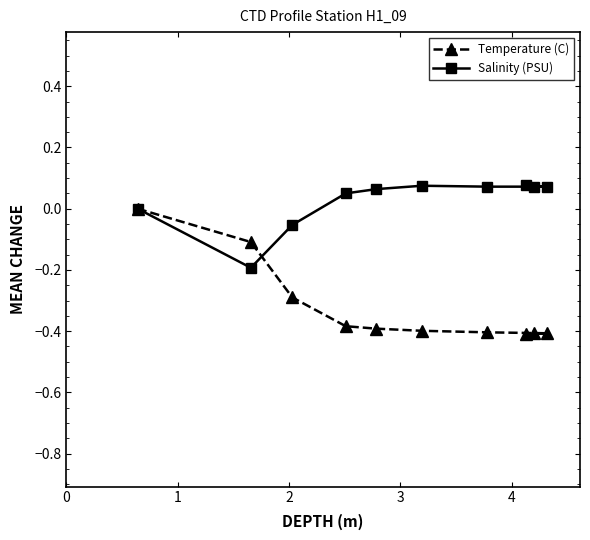

How many intersections are there between Salinity (PSU) and Temperature (C)?

1